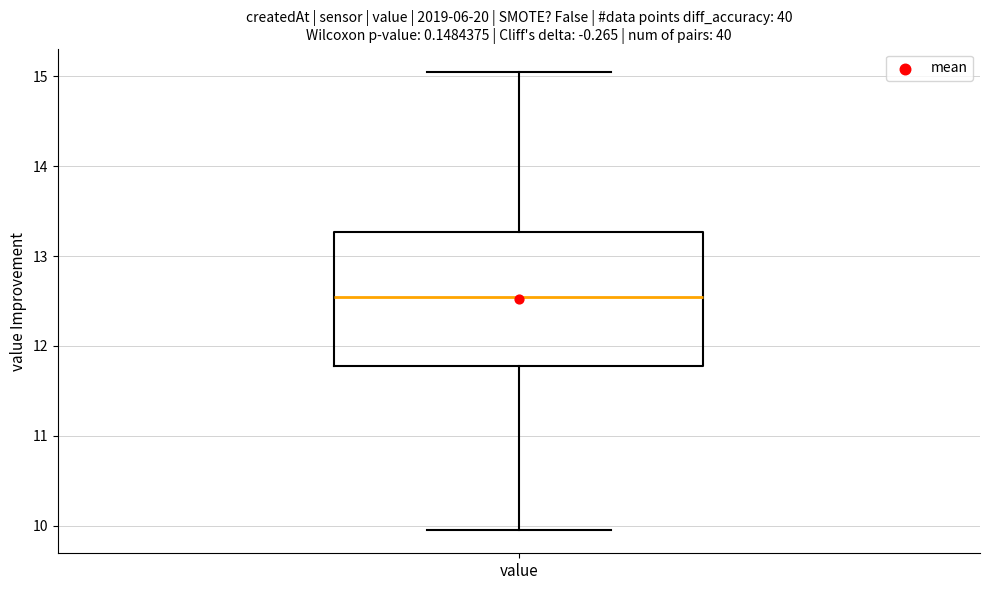

Transcribe this box plot: give where the median line is, the range the box spans, and where the two whiskers end, as read against the y-axis. The values are not printed on the chart, so give them approximately, as read against the axis.

median 12.5, box 11.8 to 13.3, whiskers 10.0 to 15.1